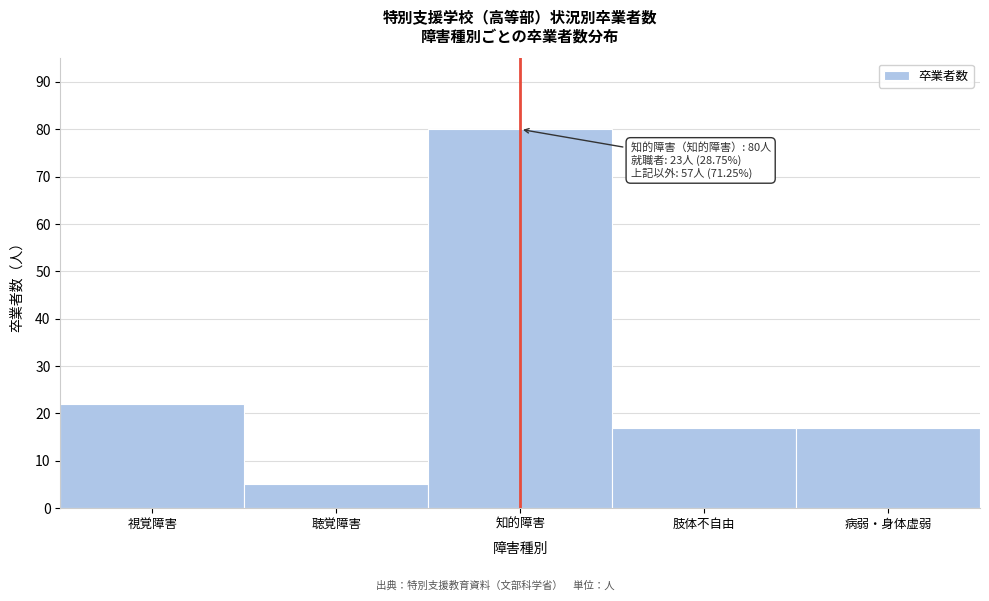

Reading left to right, transcribe all the data shown in this chart.

22	5	80	17	17